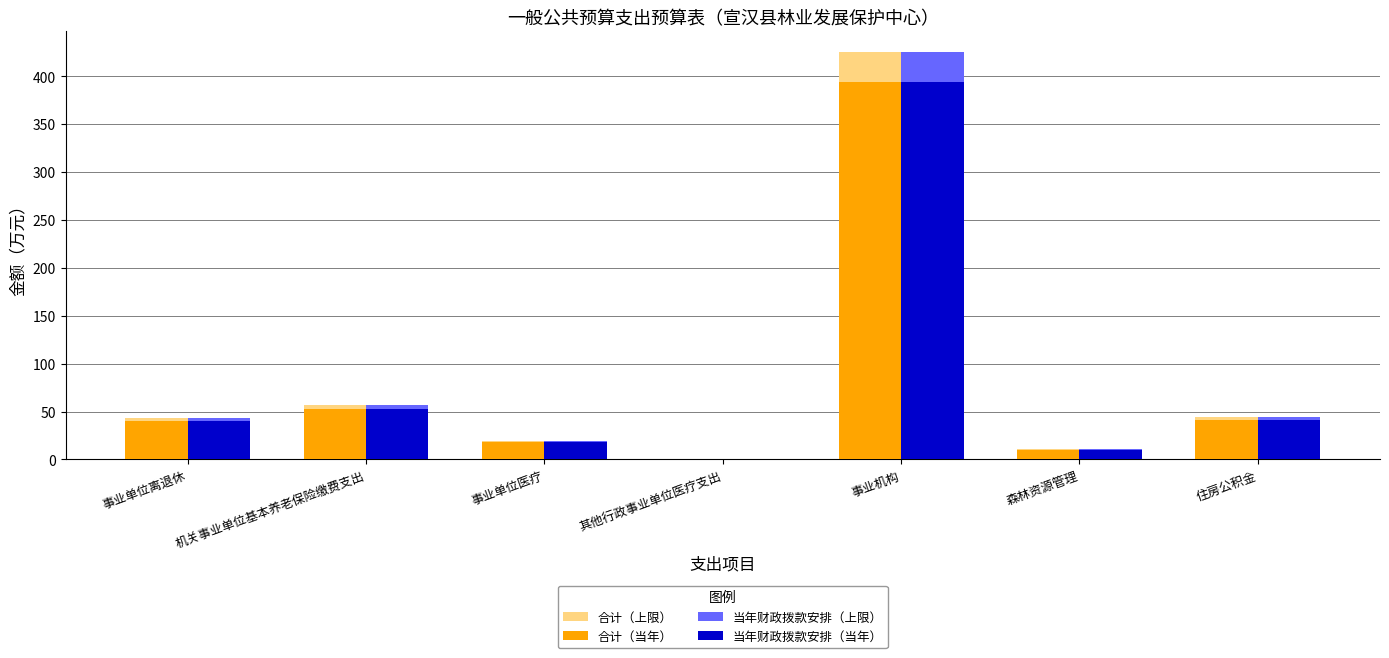

At which category is the sum across all series the highest?

事业机构